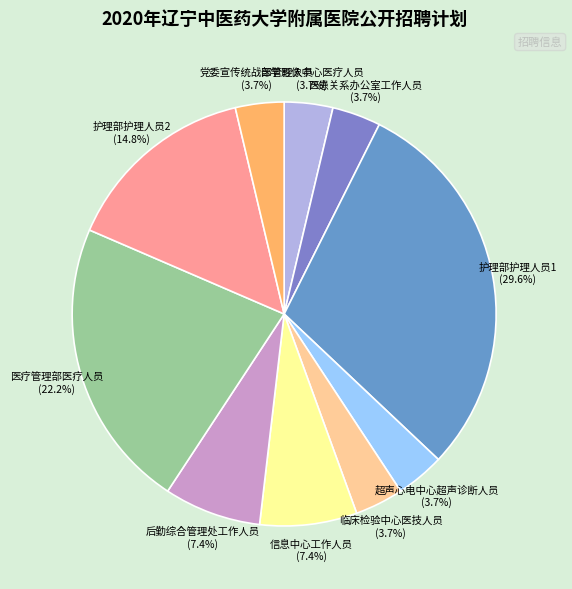

What percentage is NOT represented by 信息中心工作人员?

92.6%